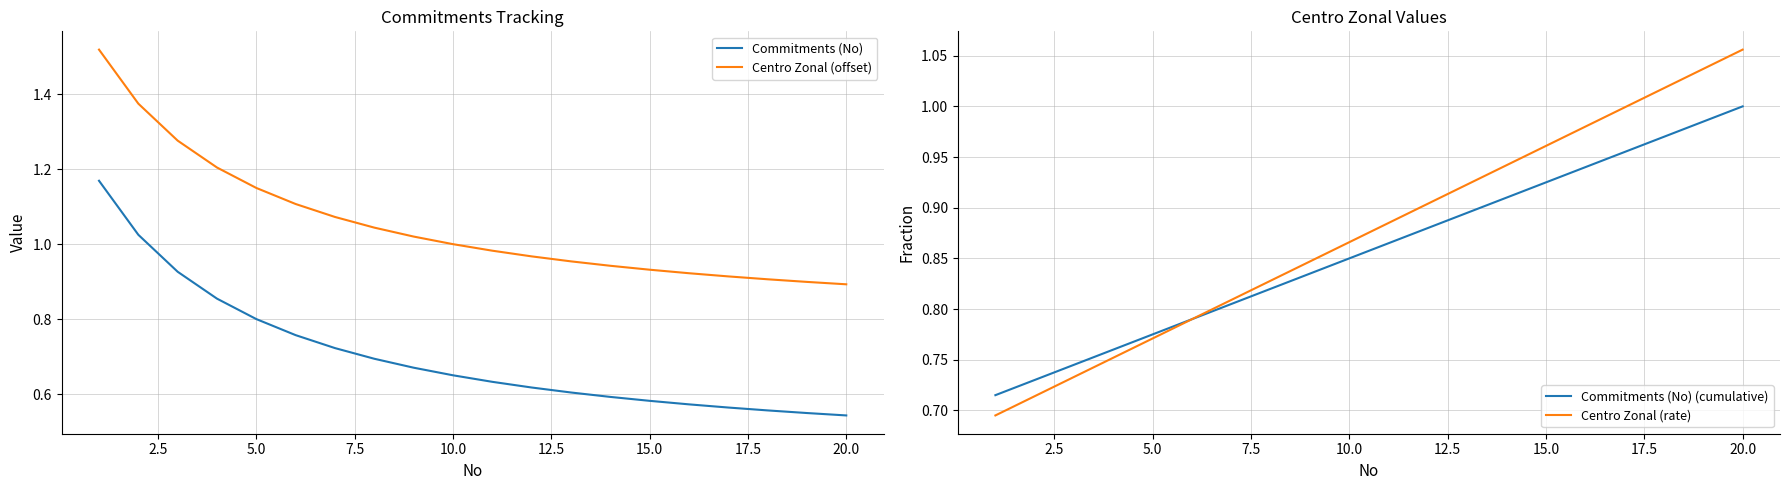

What is the difference between the maximum and minimum values in the Centro Zonal (offset) series?

0.6